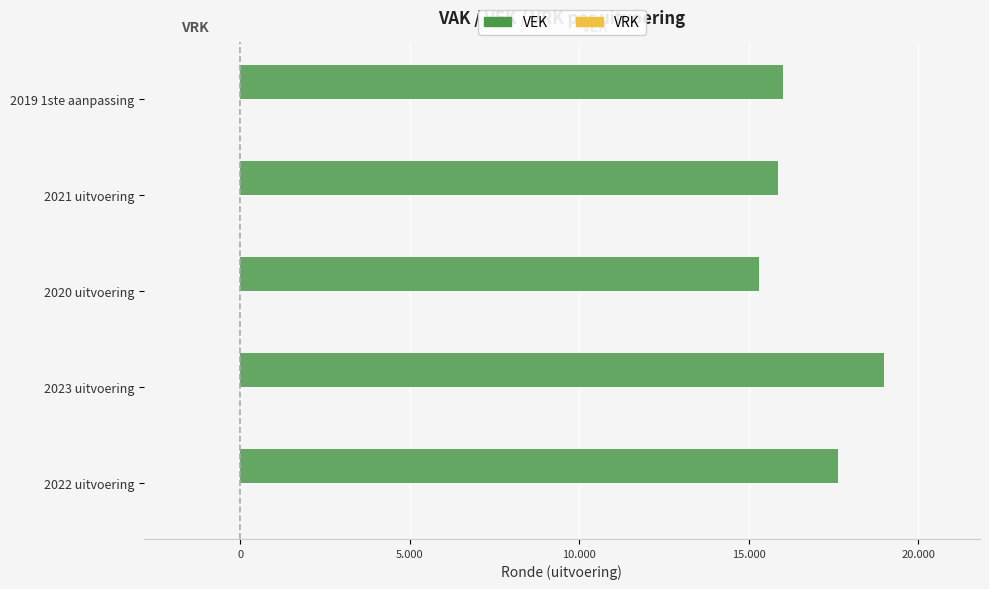

Are the bars horizontal?

Yes